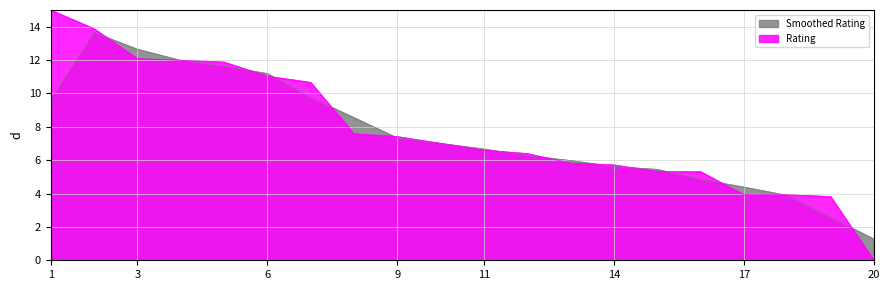

Reading left to right, extract all data points from this chart.

1=15.0	2=13.9	3=12.1	4=12.0	5=11.9	6=11.0	7=10.7	8=7.6	9=7.4	10=7.0	11=6.6	12=6.4	13=5.8	14=5.7	15=5.3	16=5.3	17=3.9	18=3.9	19=3.8	20=0.0